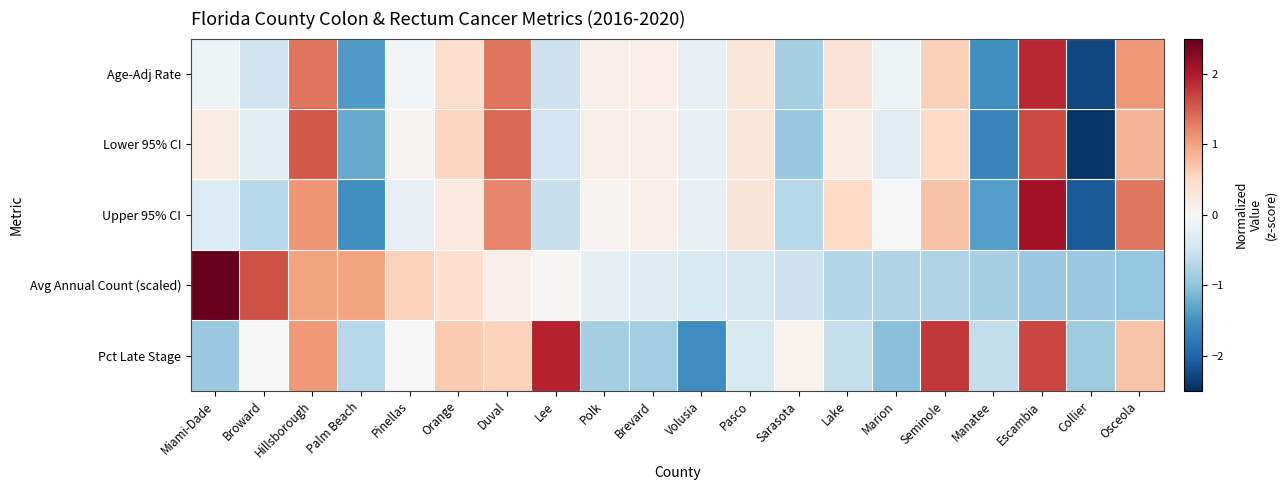

What is the greatest value displayed?

3.0